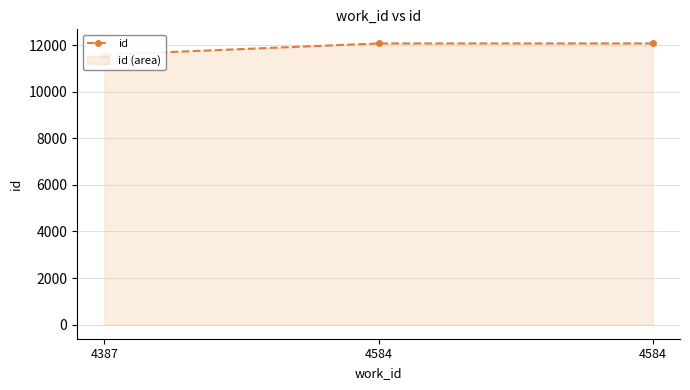

What is the value of the 3rd point from the left?

12068